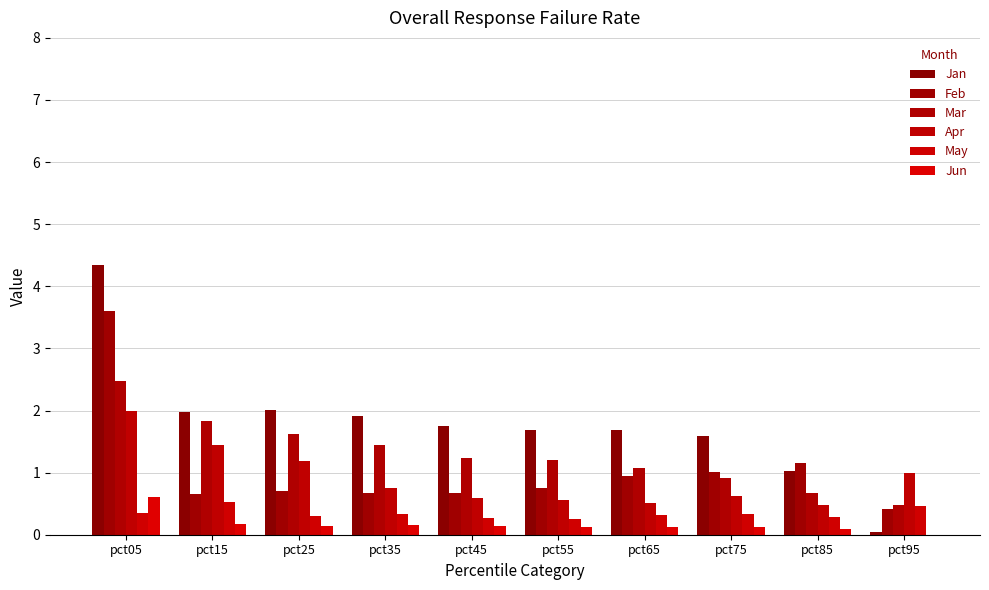

The Jun series shows 0.2 at pct55. True or false?

False